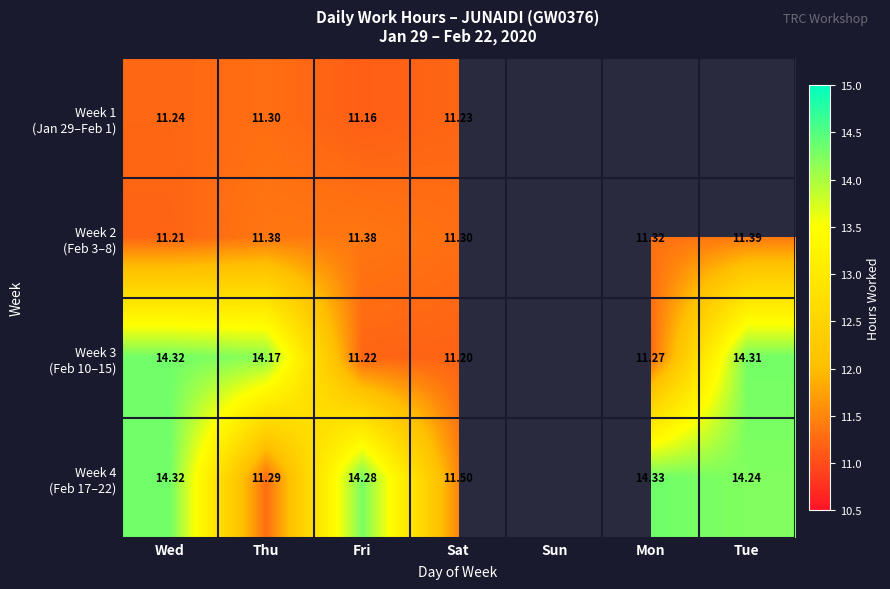

Read the Week 3 (Feb 10–15) value at Mon.

11.3